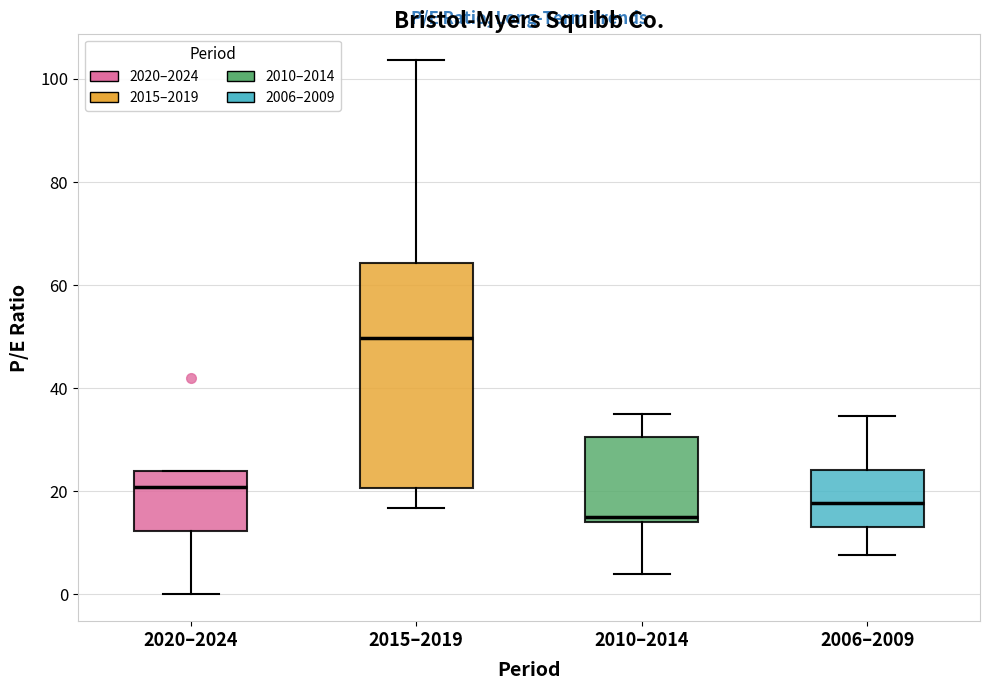

Comparing the boxes themselves (not the whiskers), which one is the tallest?

2015–2019